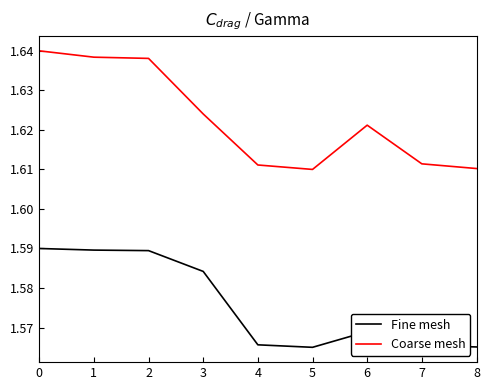

Rank the series at 5 from lowest to highest value.

Fine mesh, Coarse mesh